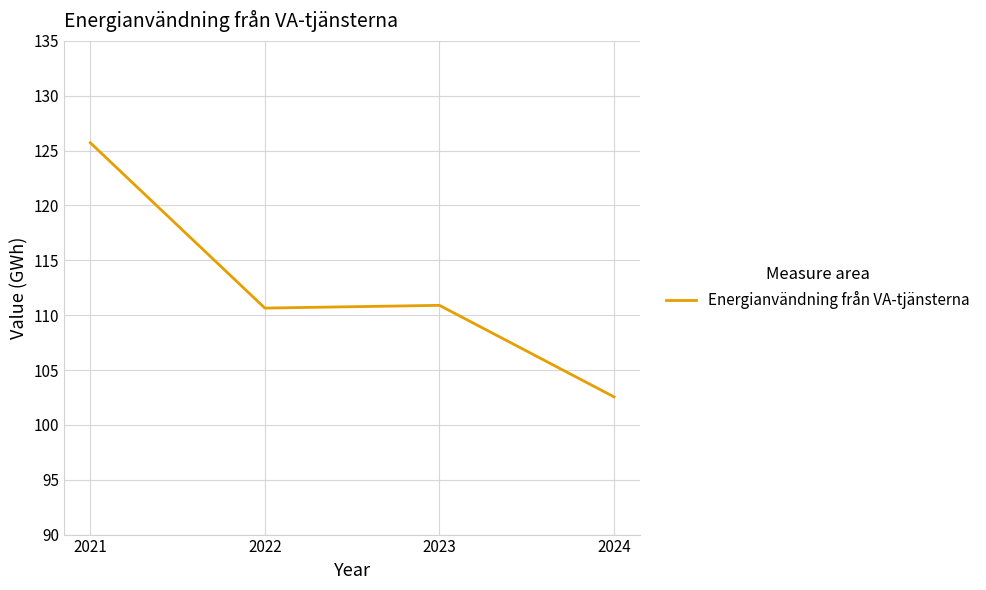

Does the chart display data point markers on the line(s)?

No